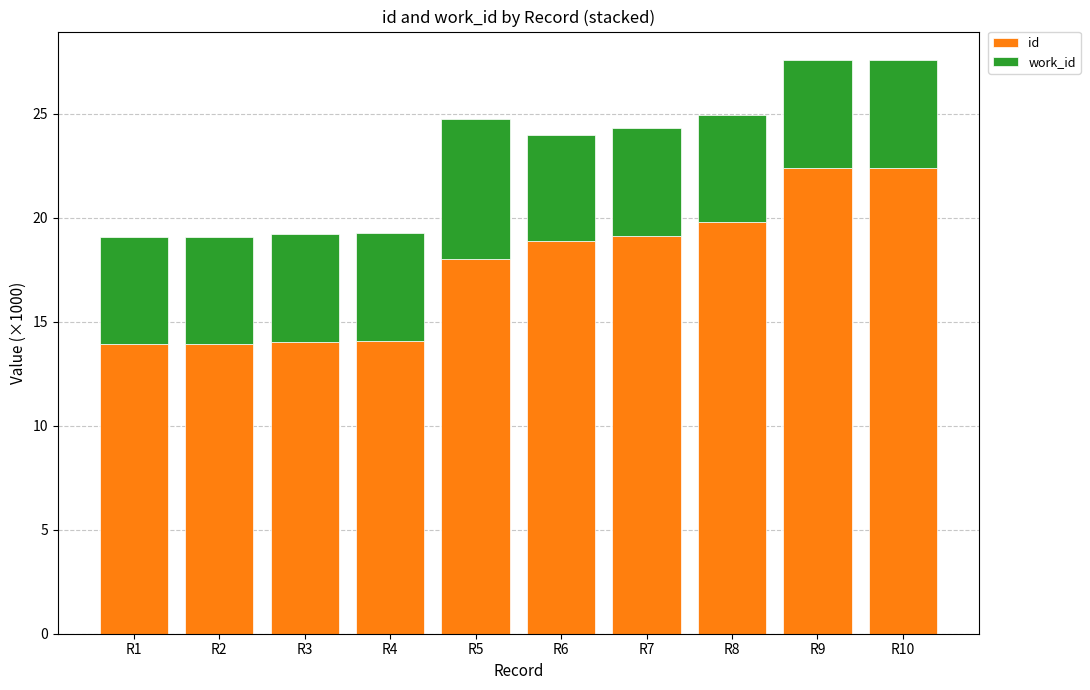

What is the total value across all series at R2?

19.1